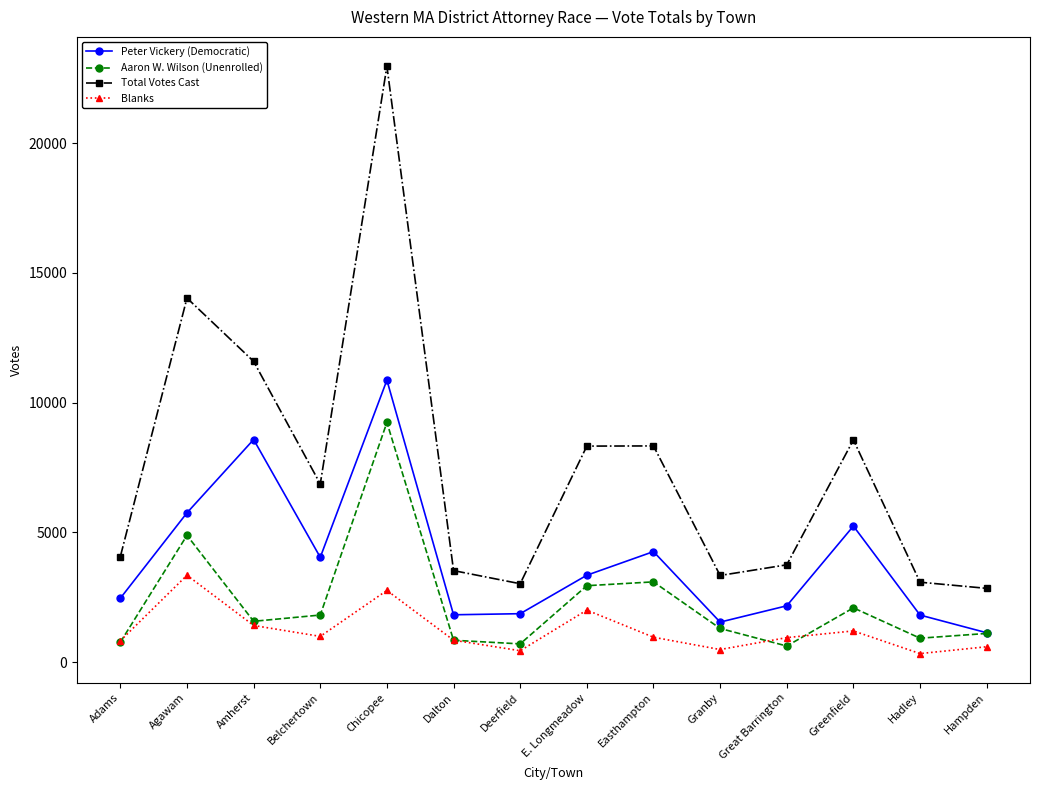

Which series has the widest spread of values?

Total Votes Cast